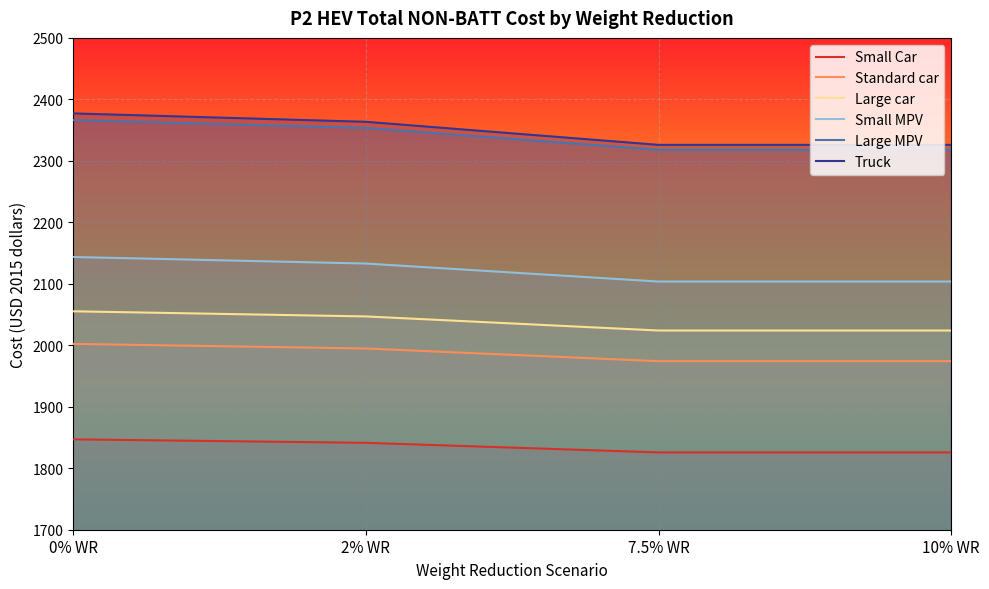

True or false: Small MPV and Small Car cross at least once.

False